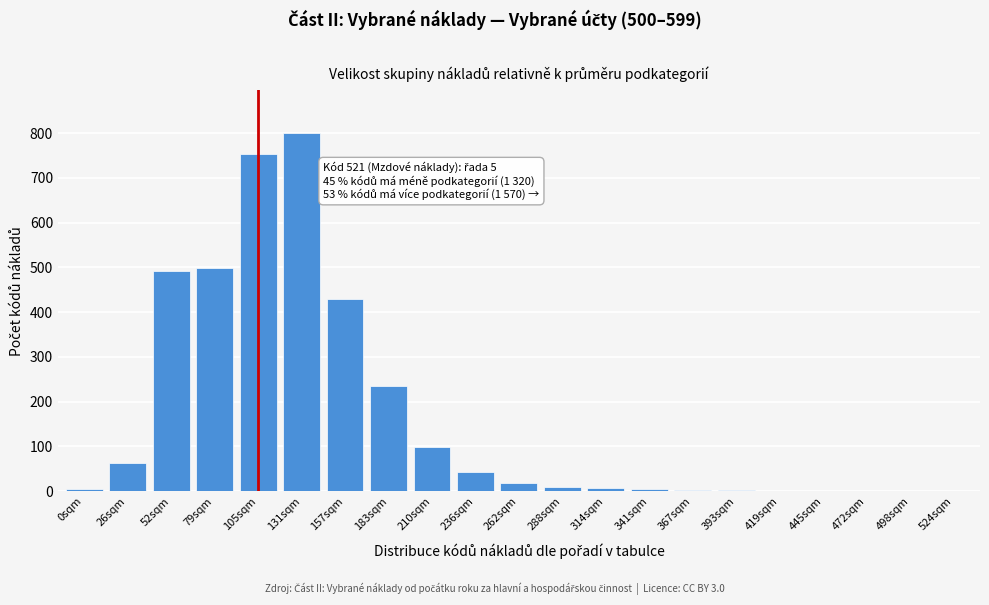

The chart shows a value of 9 at 288sqm. True or false?

True